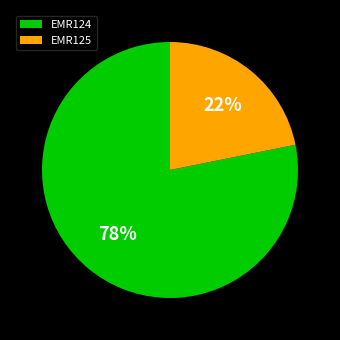

The EMR124 slice represents 78% of the pie. True or false?

True